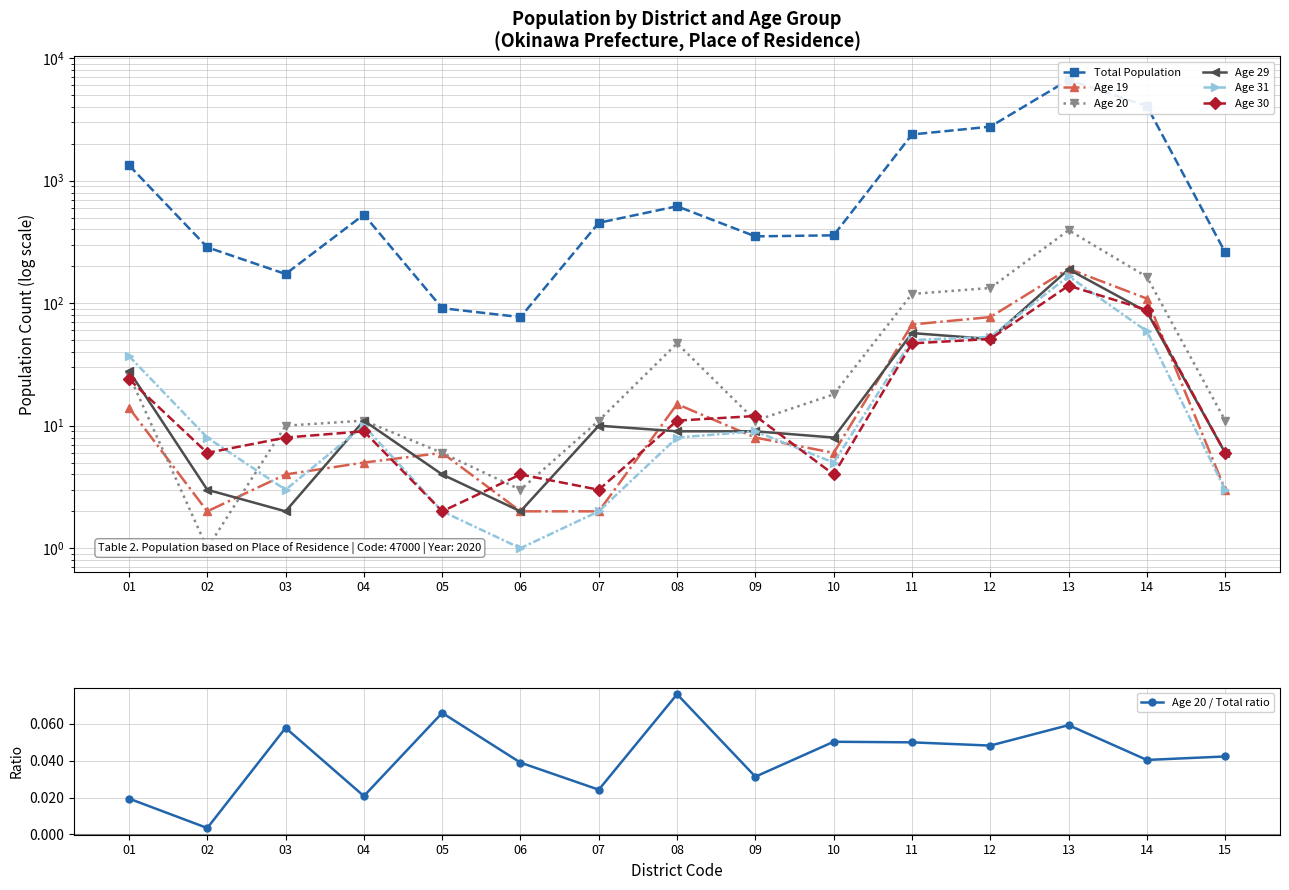

List the series in order of their peak value, highest first.

Total Population, Age 20, Age 19, Age 29, Age 31, Age 30